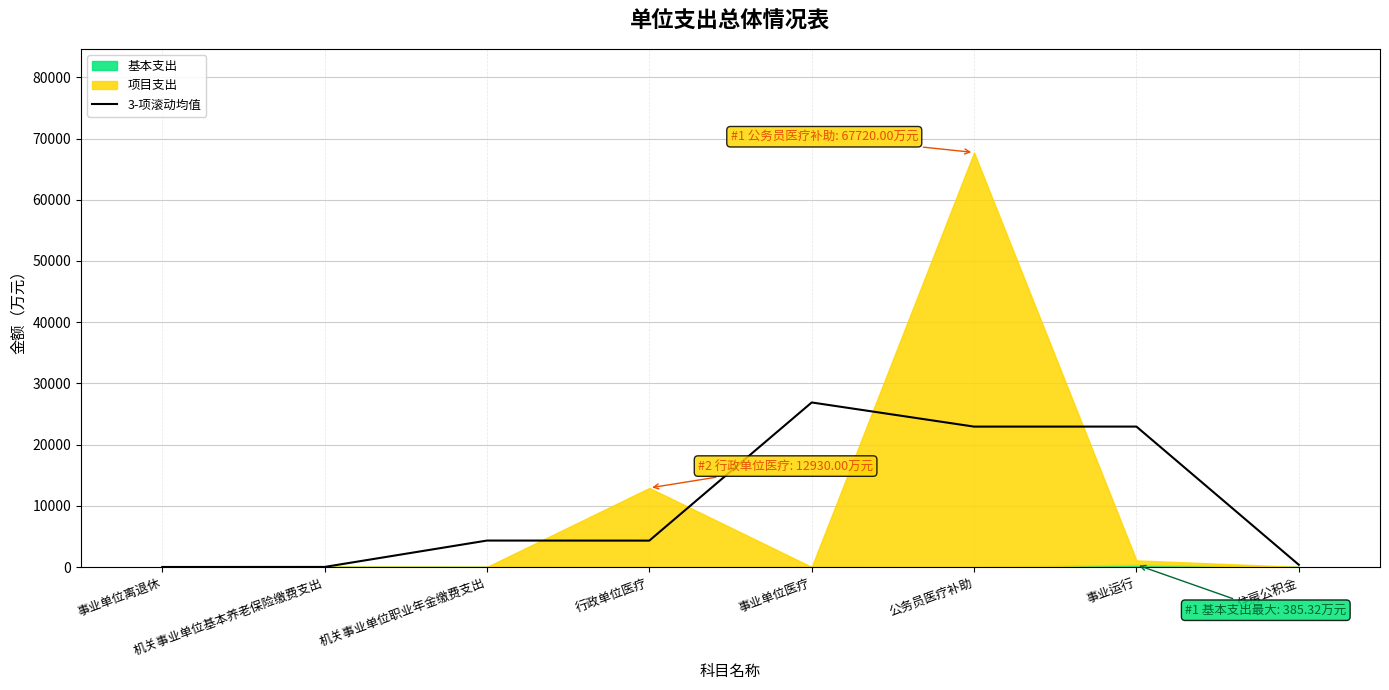

The 3-项滚动均值 series shows 1744.7 at 机关事业单位职业年金缴费支出. True or false?

False